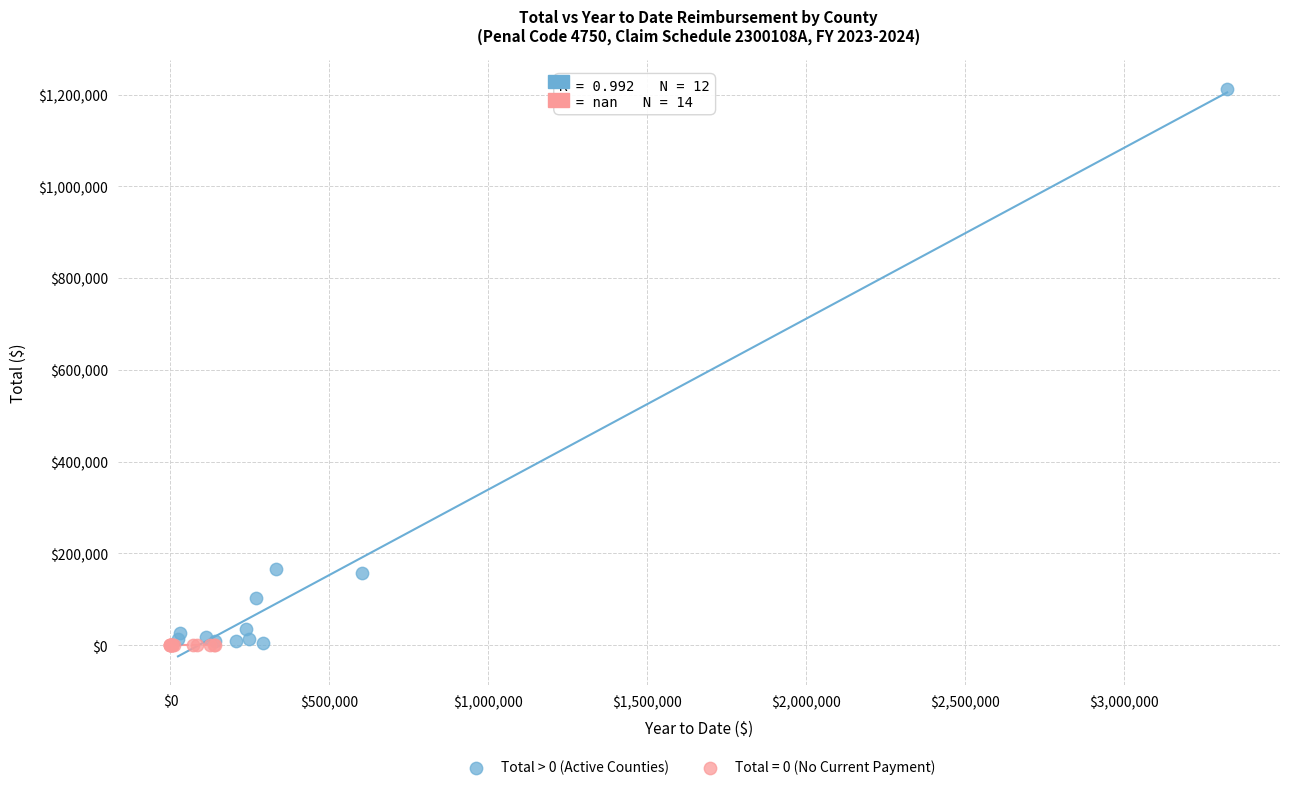

Which series reaches the maximum Y coordinate?

Total > 0 (Active Counties)